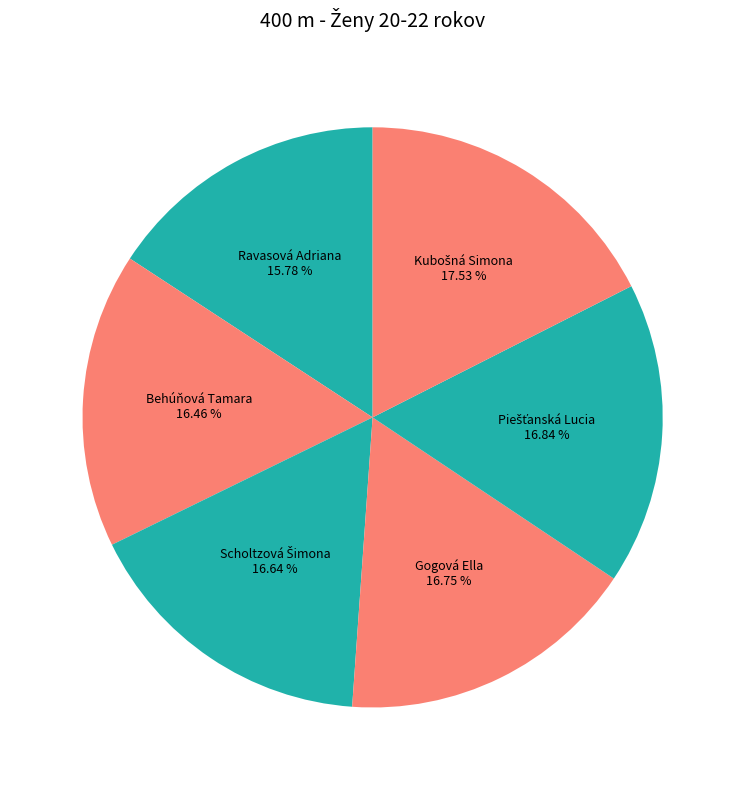

Approximately how many times larger is the value at Ravasová Adriana compared to Behúňová Tamara?

1.0